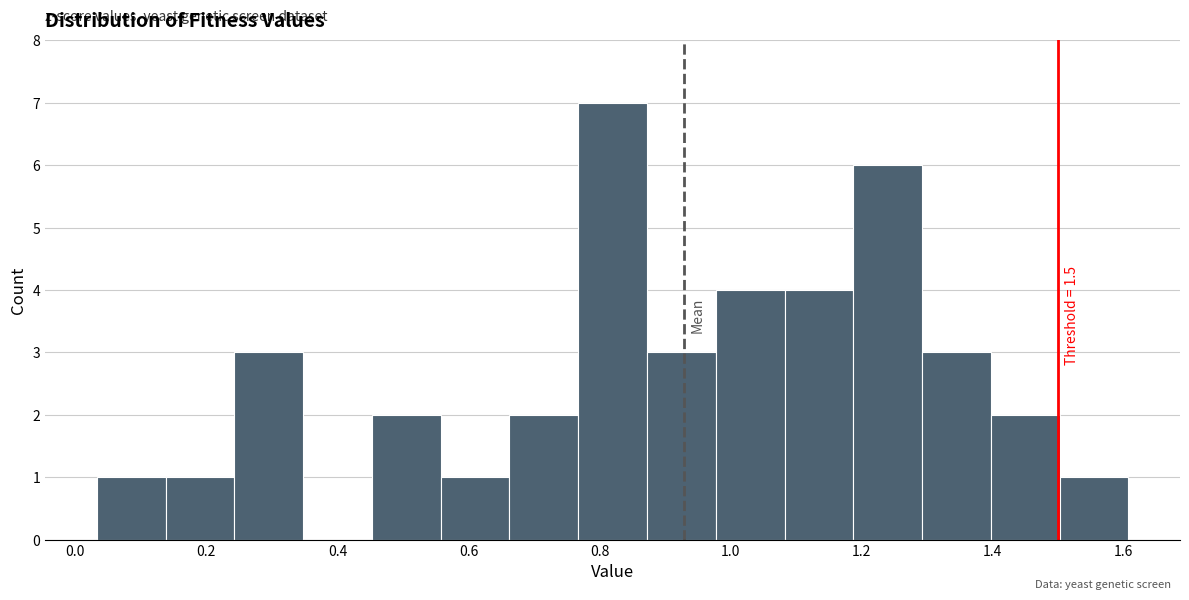

Which range on the x-axis has the tallest bar?

0.76 to 0.88